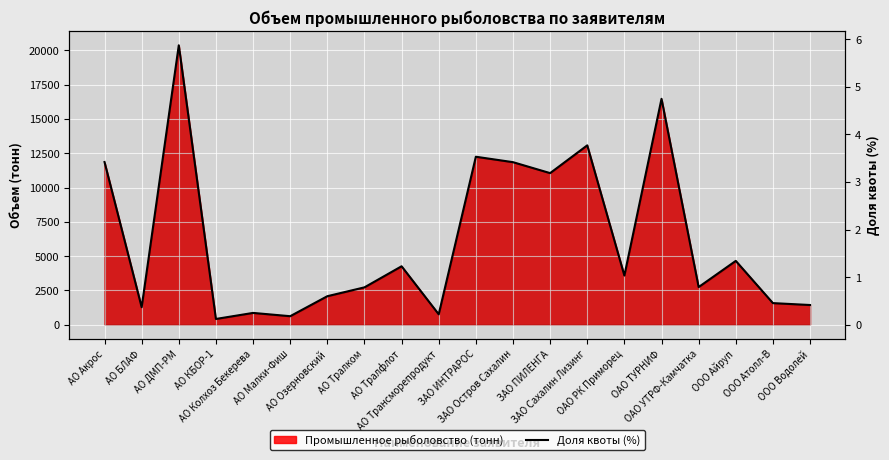

At which category does the chart reach its peak across all series?

АО ДМП-РМ